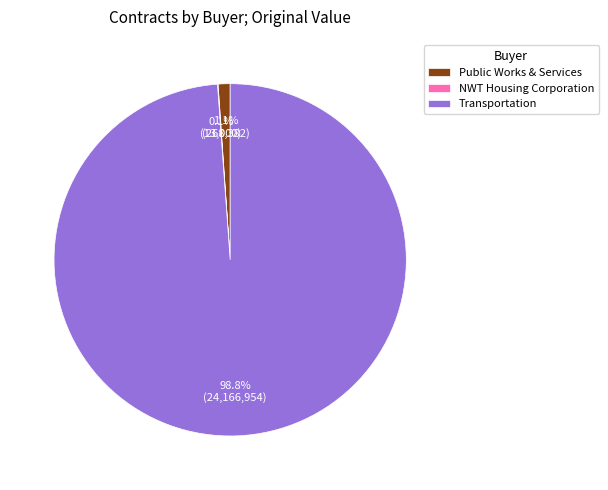

Which category has the biggest portion of the pie?

Transportation